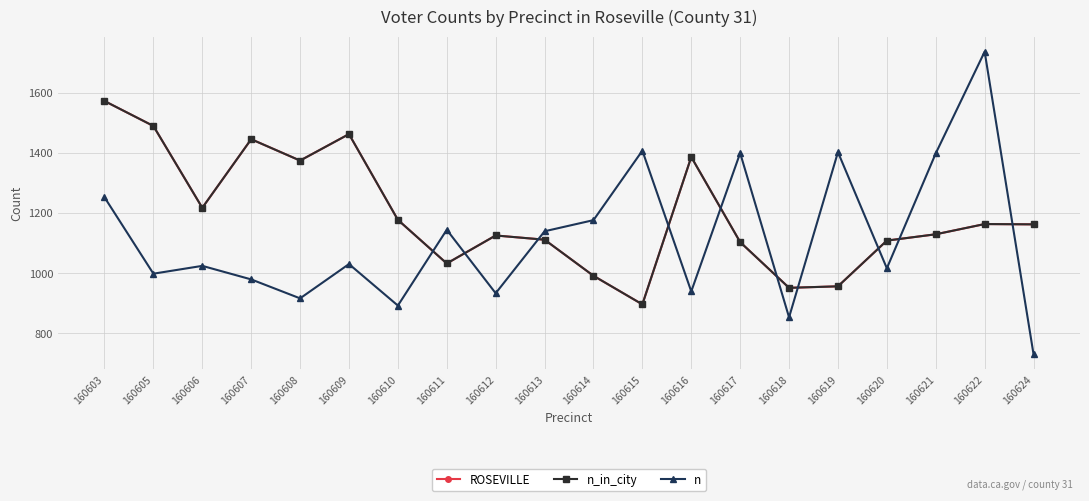

True or false: ROSEVILLE and n_in_city cross at least once.

False